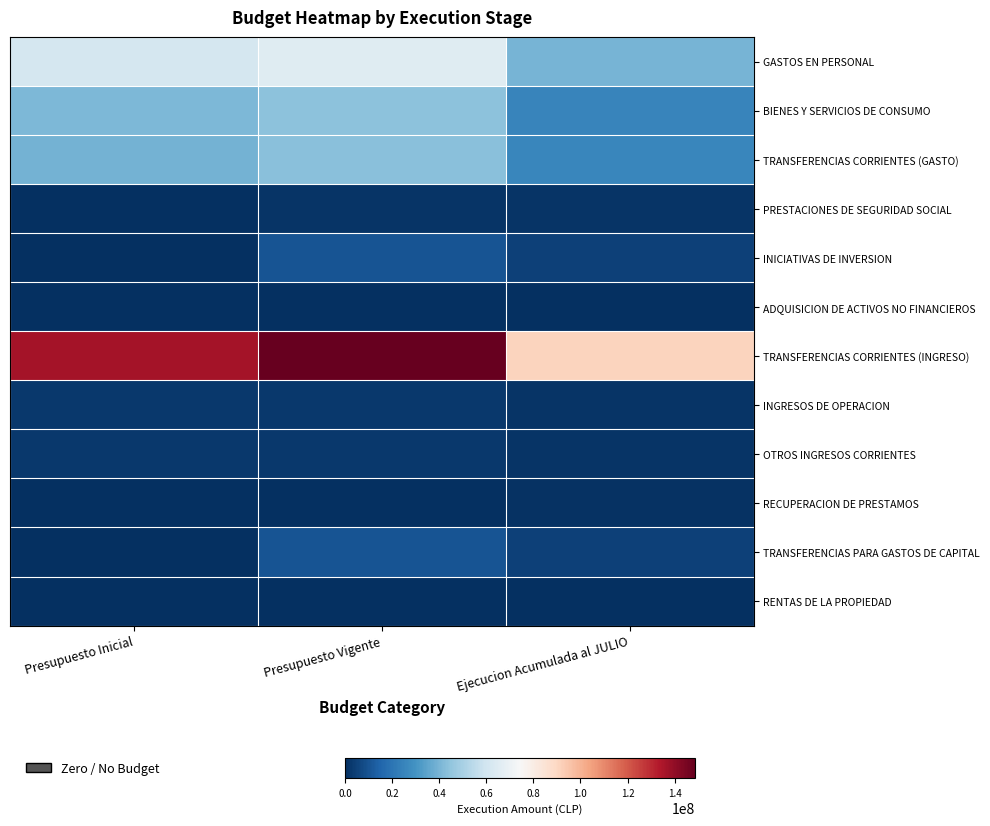

At how many categories does at least one series exceed 0?

3